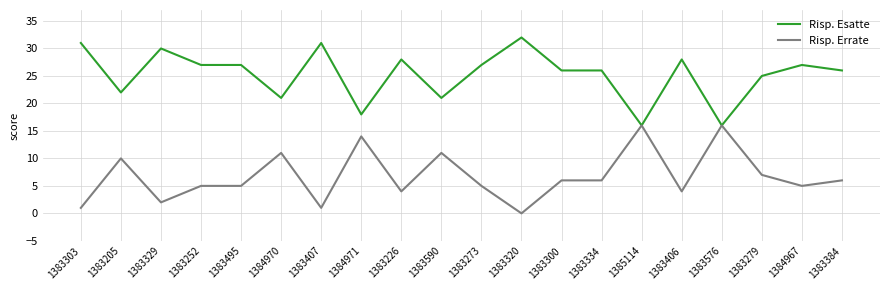

Rank the series by their maximum value, from lowest to highest.

Risp. Errate, Risp. Esatte